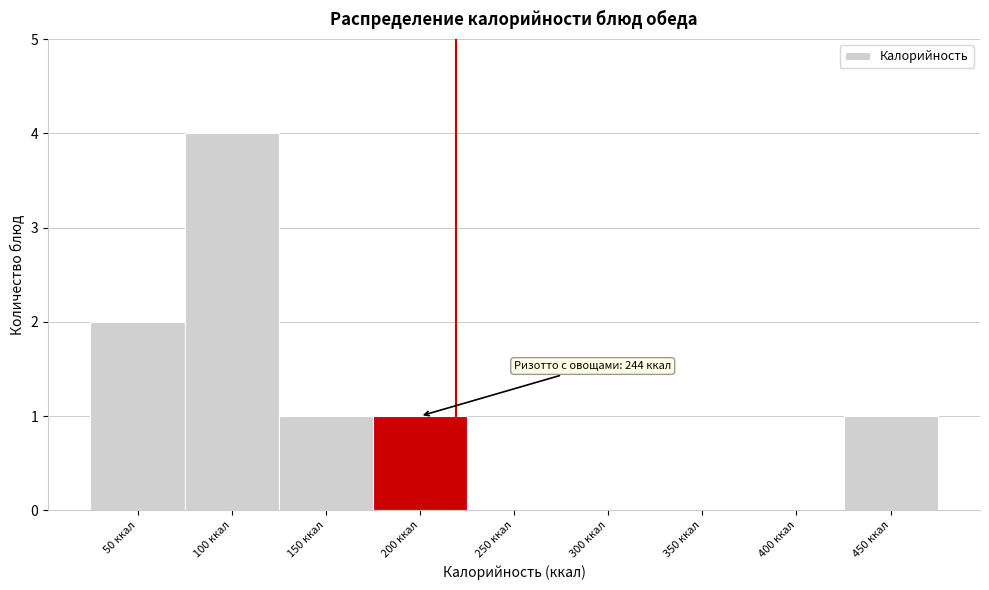

Reading right to left, what are all the values shown in this chart?

450 ккал=1	400 ккал=0	350 ккал=0	300 ккал=0	250 ккал=0	200 ккал=1	150 ккал=1	100 ккал=4	50 ккал=2